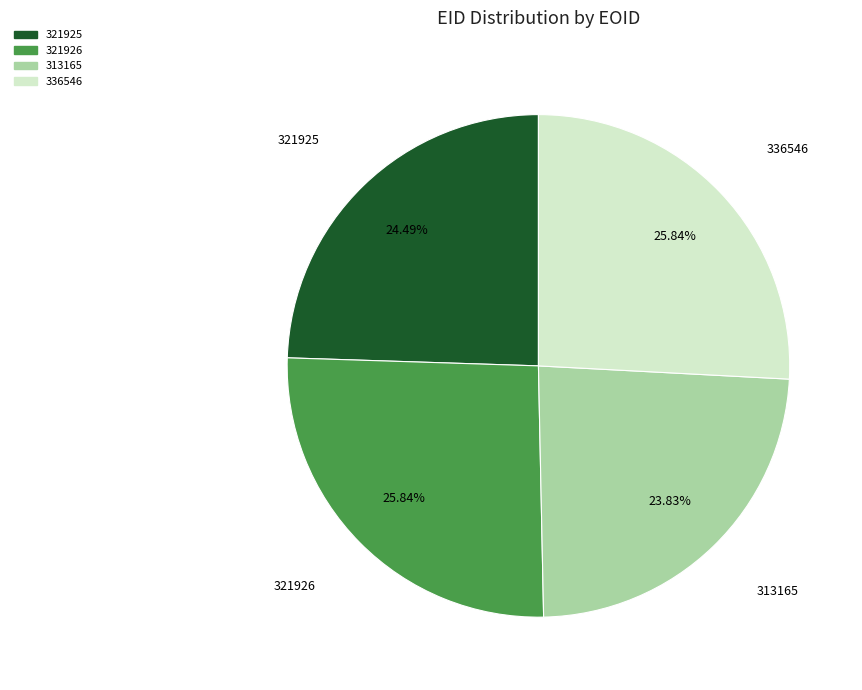

To the nearest percent, what is the difference between the largest and smallest slice percentages?

2%